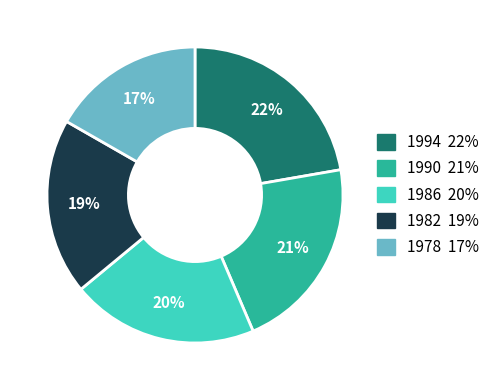

How many segments does this pie chart have?

5